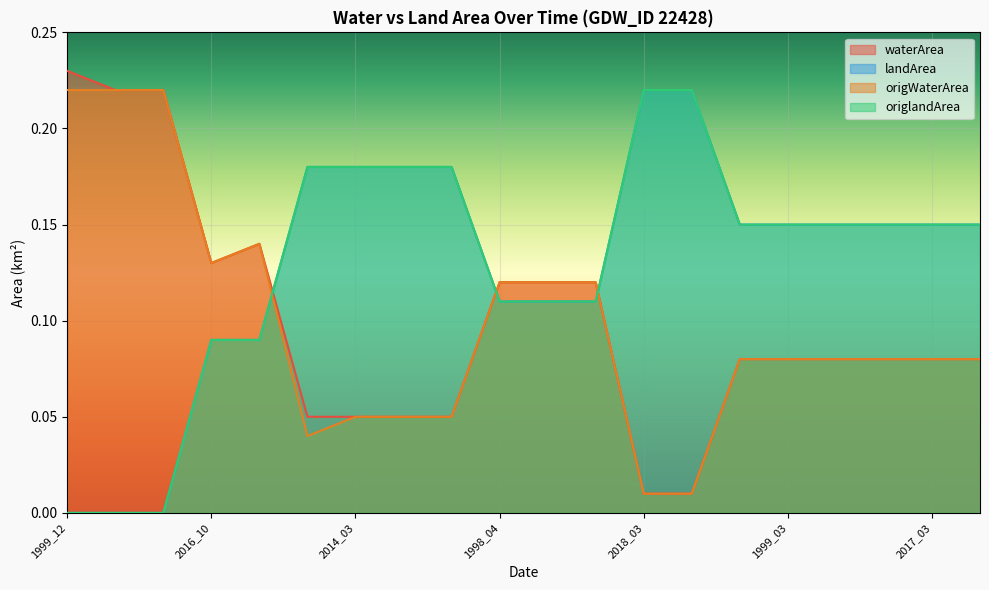

At which category is the sum across all series the highest?

2016_11